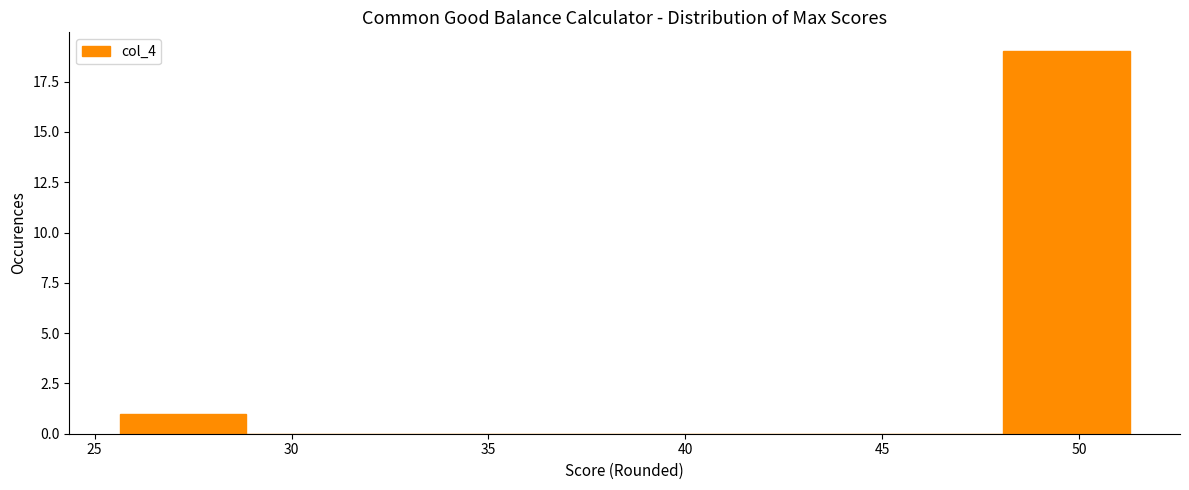

Reading left to right, transcribe this chart: for each bar, give the range it covers on the x-axis and its height. Neither the bar edges nor the heights are printed on the chart, so give them approximately, as read against the axes.

25.5 to 29.0: 1
29.0 to 32.0: 0
32.0 to 35.5: 0
35.5 to 38.5: 0
38.5 to 41.5: 0
41.5 to 45.0: 0
45.0 to 48.0: 0
48.0 to 51.5: 19